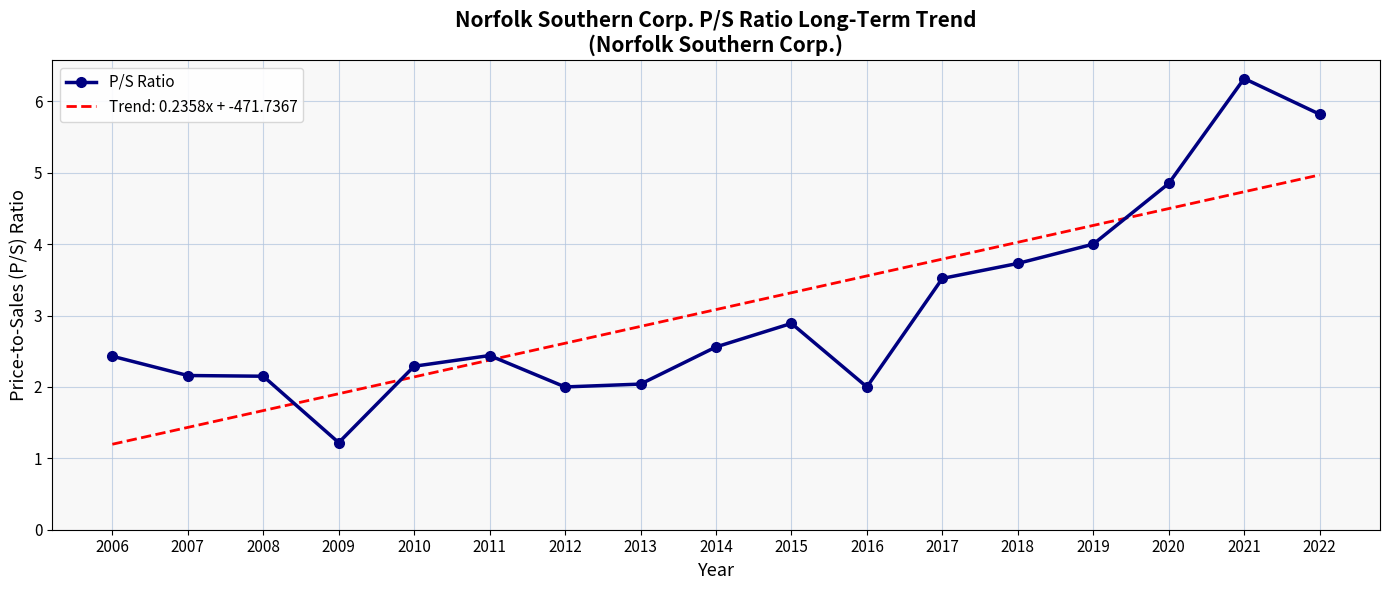

Where does the Trend: 0.2358x + -471.7367 series first go above 3?

2014